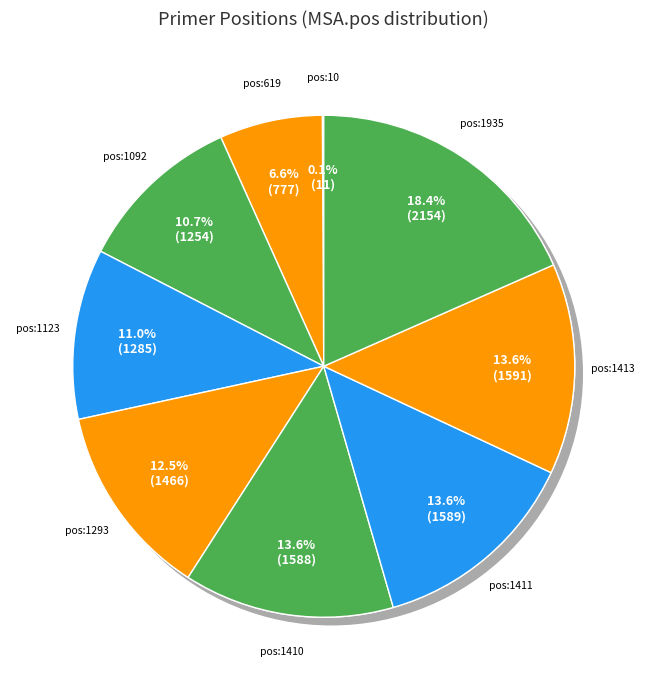

To the nearest percent, what percentage of the pie is pos:1123?

11%